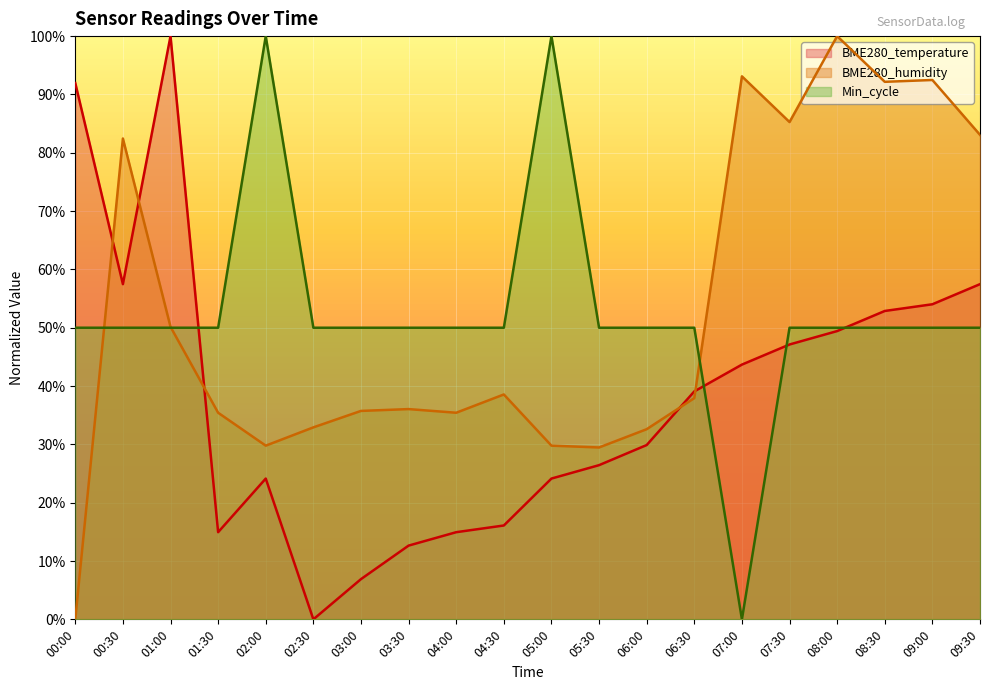

What value does the Min_cycle series have at 00:00?

0.5